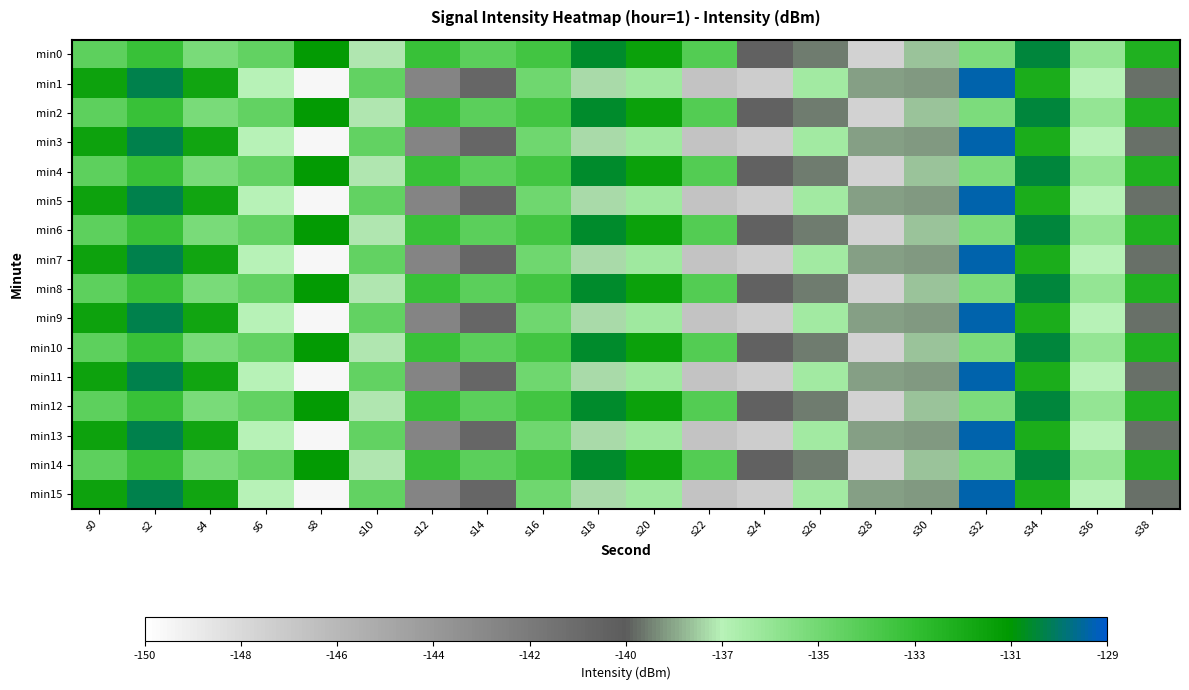

Count the number of data series in this chart.

16